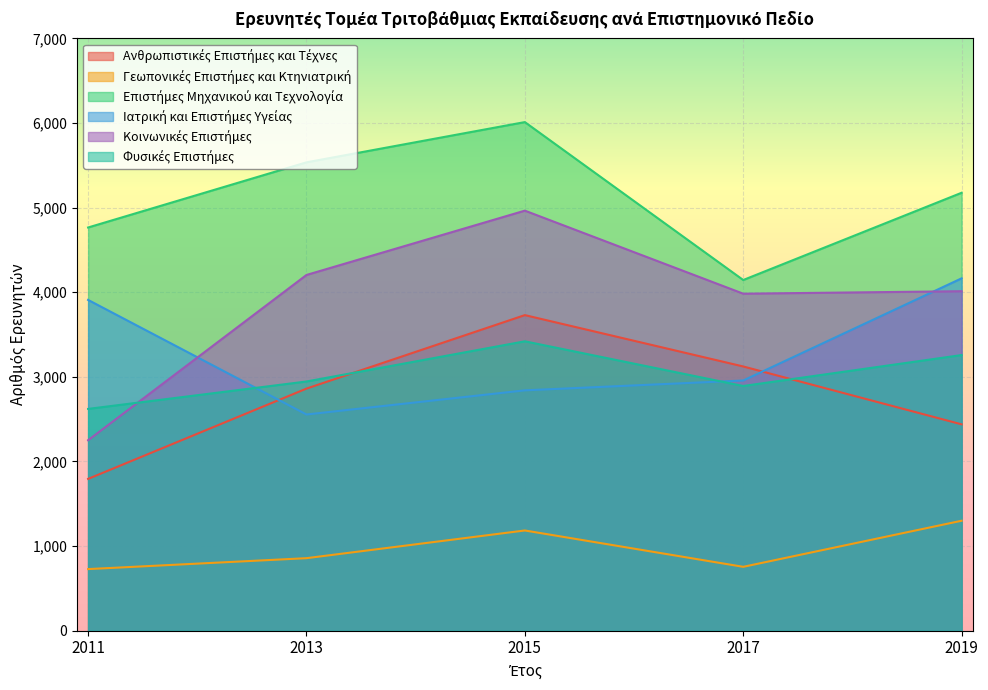

How many lines are shown in the chart?

6